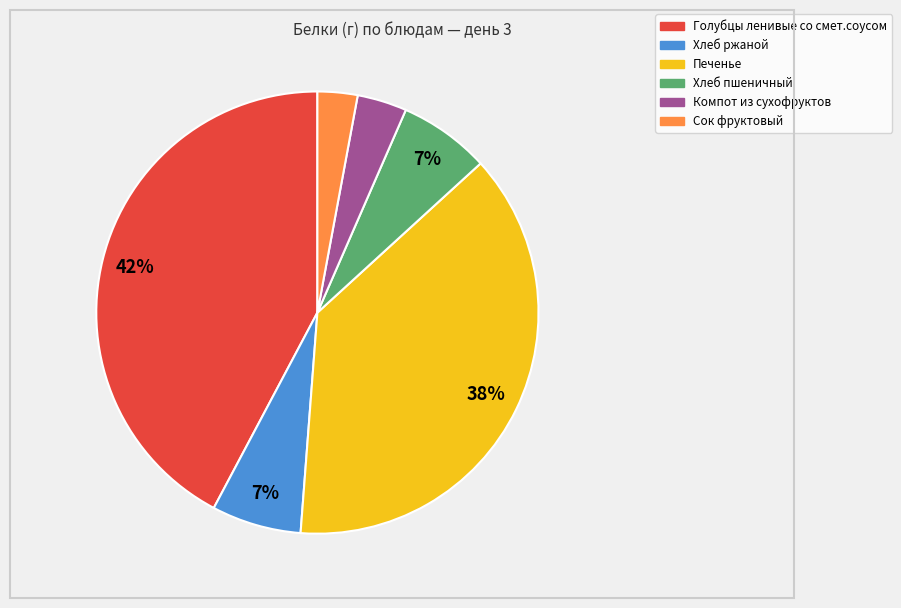

Is the sum of Хлеб пшеничный and Компот из сухофруктов greater than half?

No